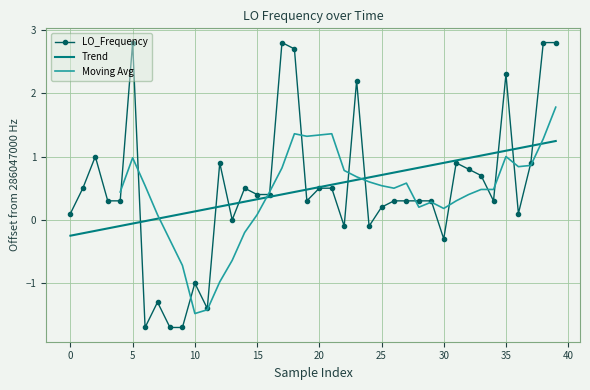

What is the maximum value for LO_Frequency?

2.8